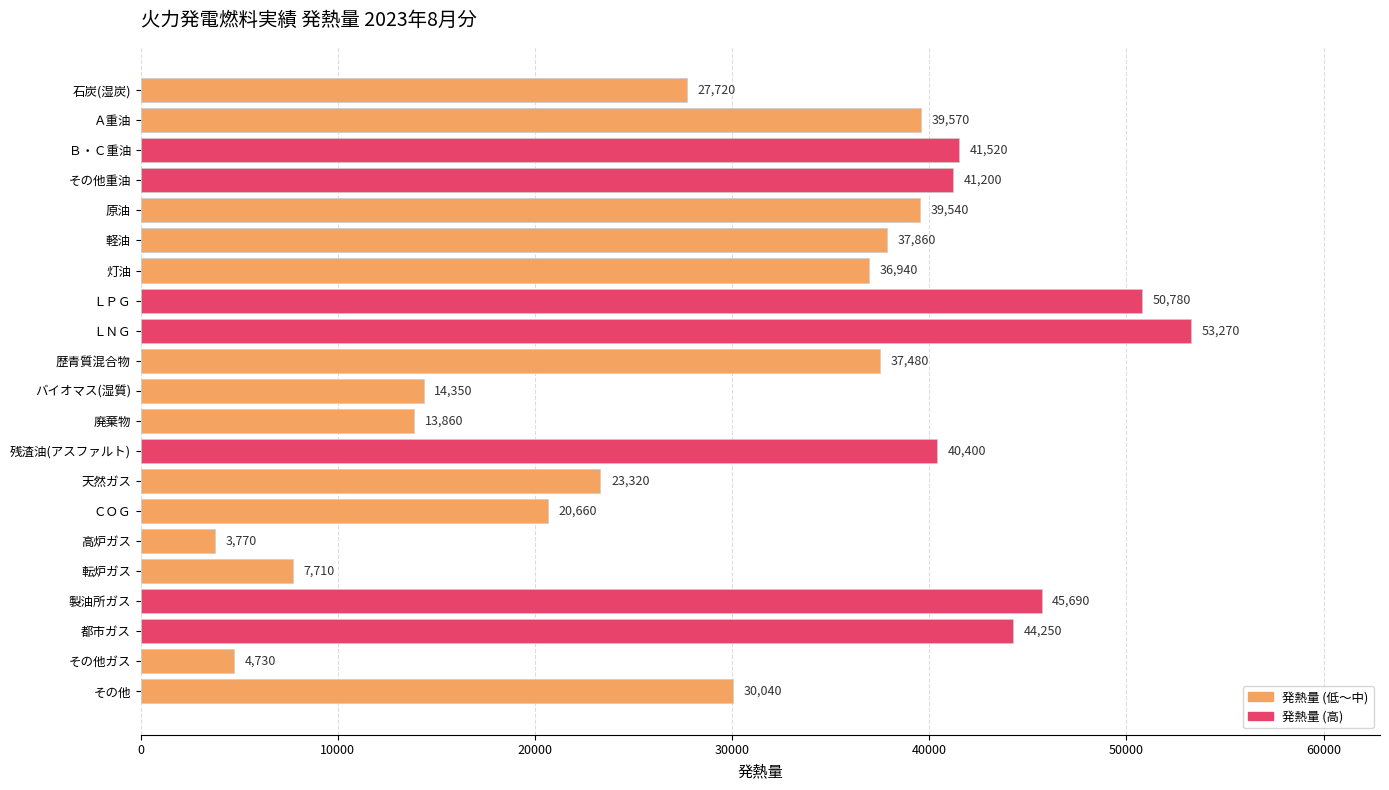

Is it true that the value at ＬＰＧ is 89727?

False